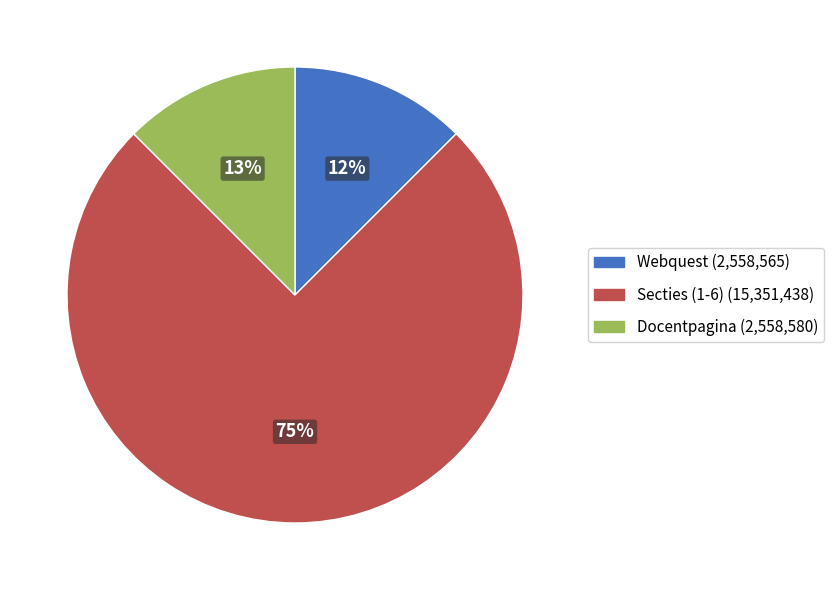

Does any single category account for the majority?

Yes